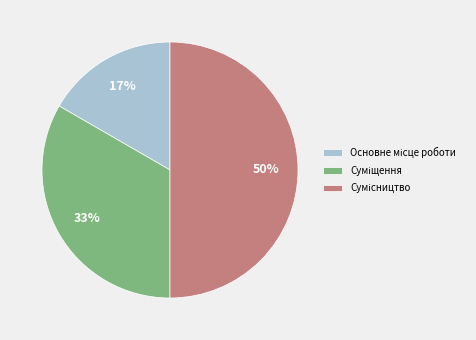

To the nearest percent, what is the difference between the largest and smallest slice percentages?

33%